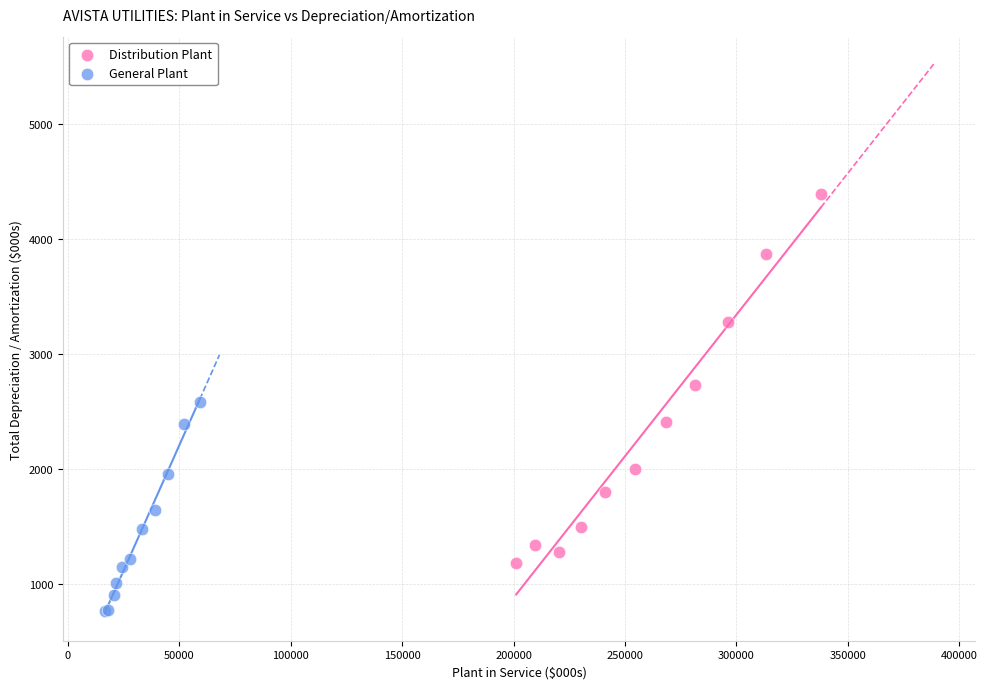

Which series reaches the minimum Y coordinate?

General Plant